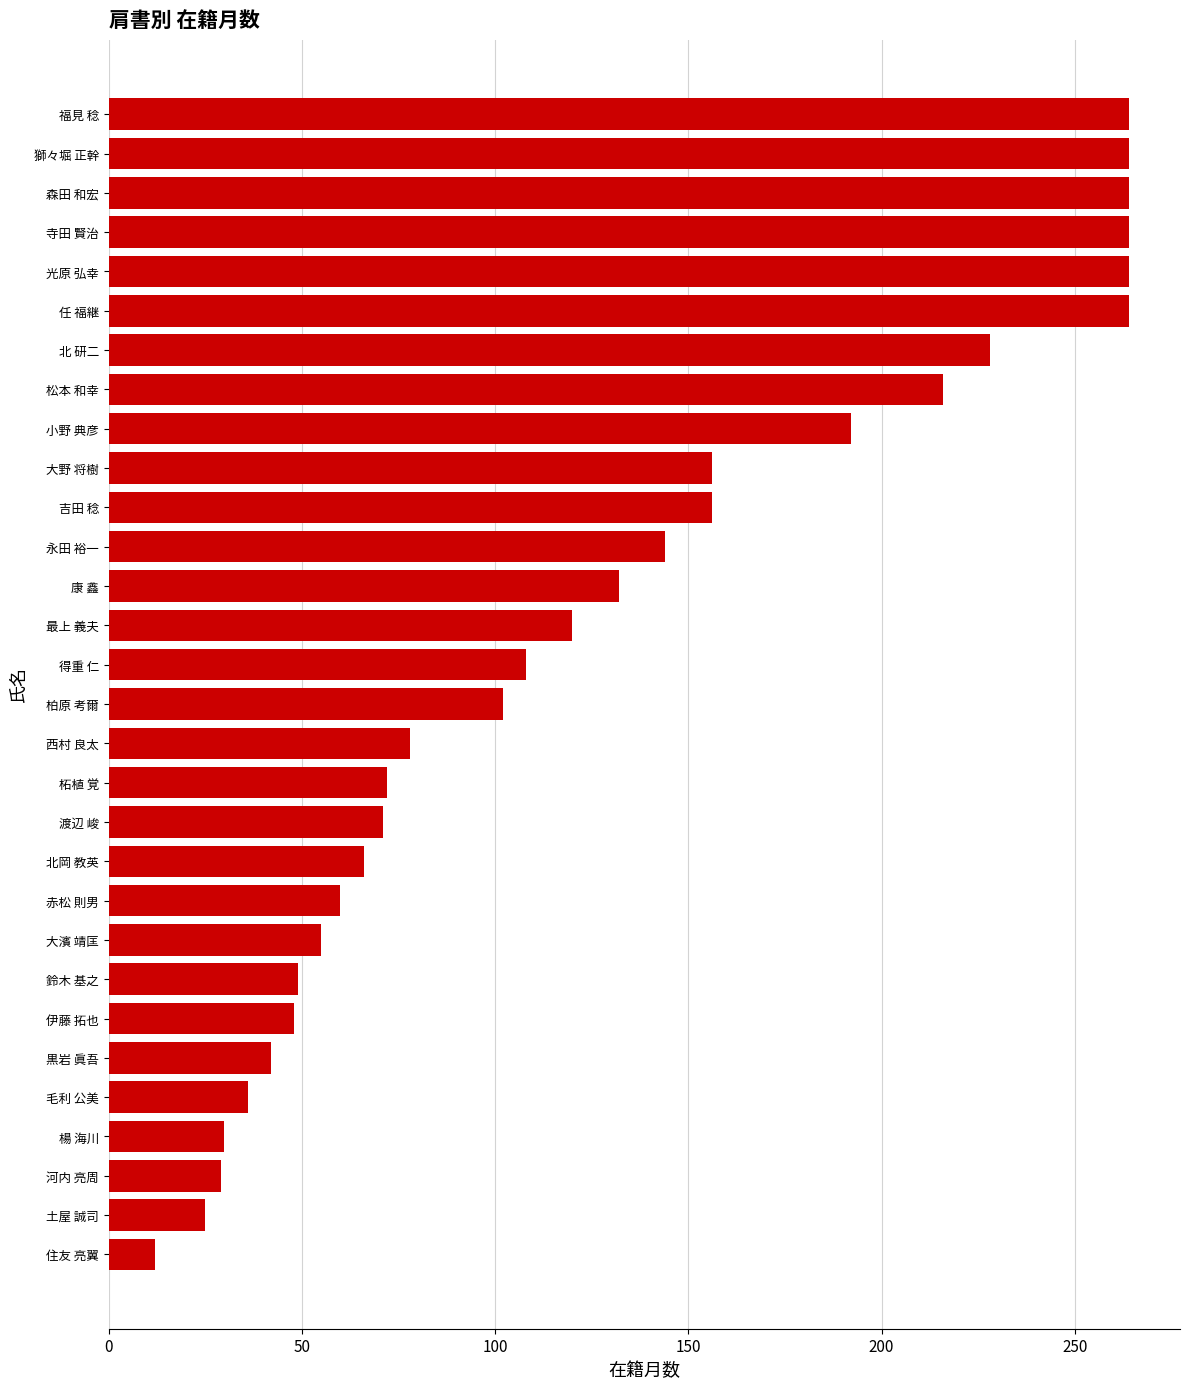

What is the difference between the maximum and minimum values?

252